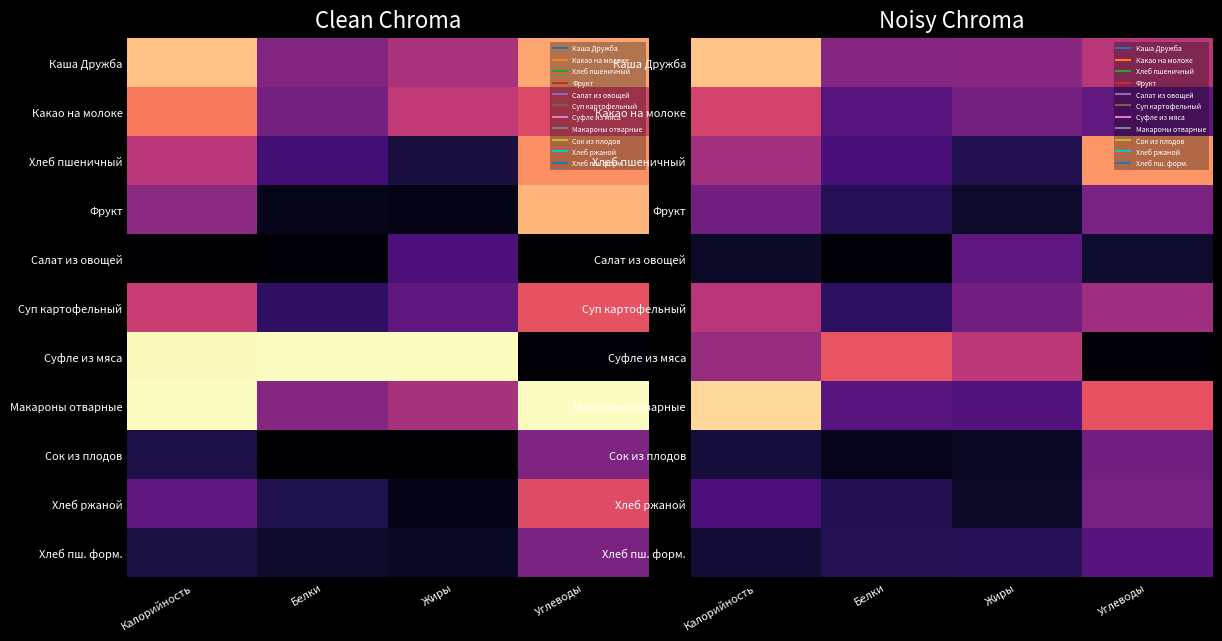

At how many categories does at least one series exceed 0?

4